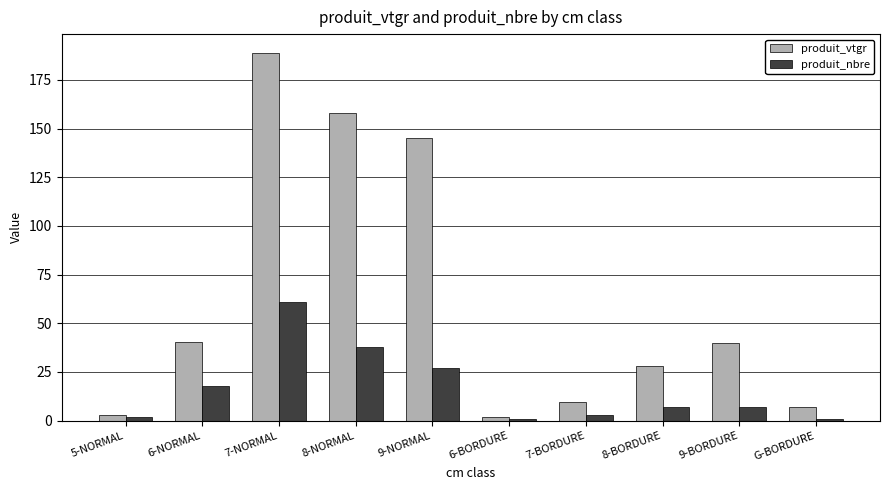

What is the difference between the highest and lowest values at 7-NORMAL?

128.1